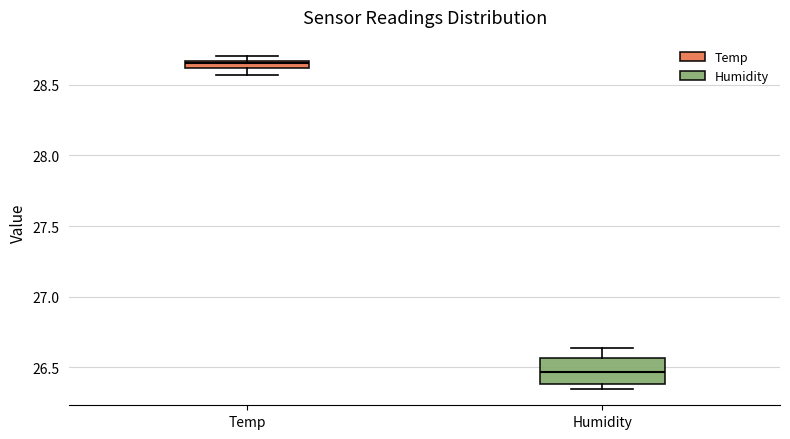

Which box's median line is the lowest?

Humidity